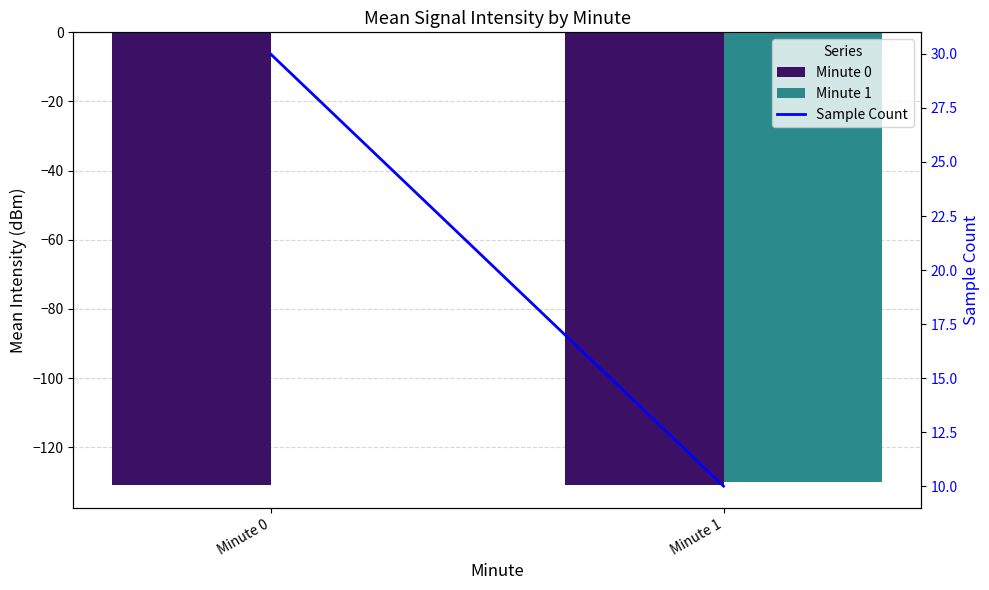

Are the bars horizontal?

No